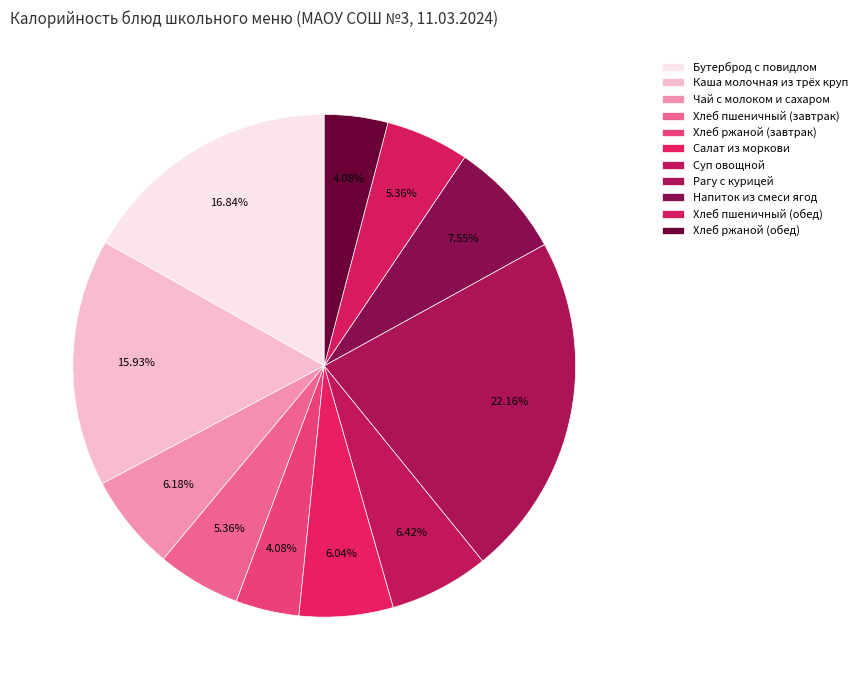

What is the largest slice in the pie chart?

Рагу с курицей